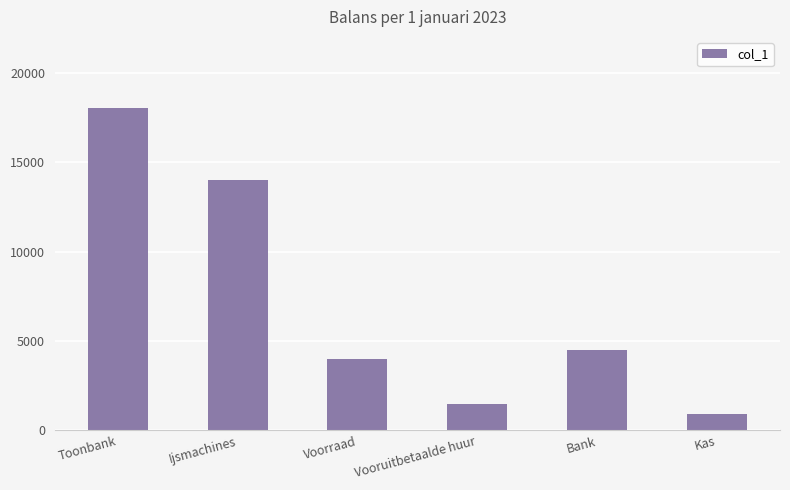

Are the bars grouped side by side (vs. stacked)?

No